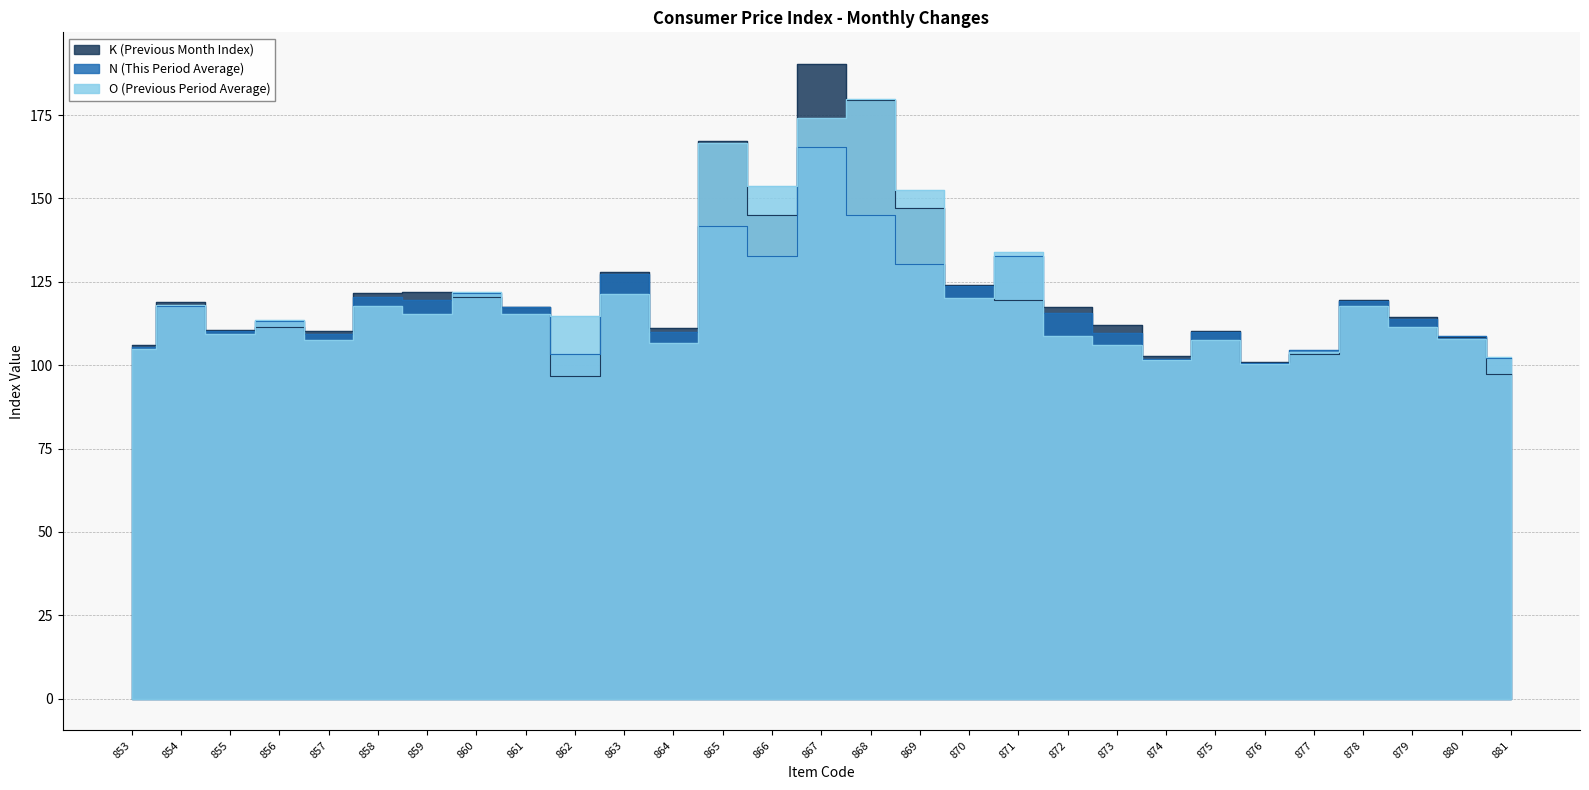

What is the lowest value of the N (This Period Average) series?

100.6